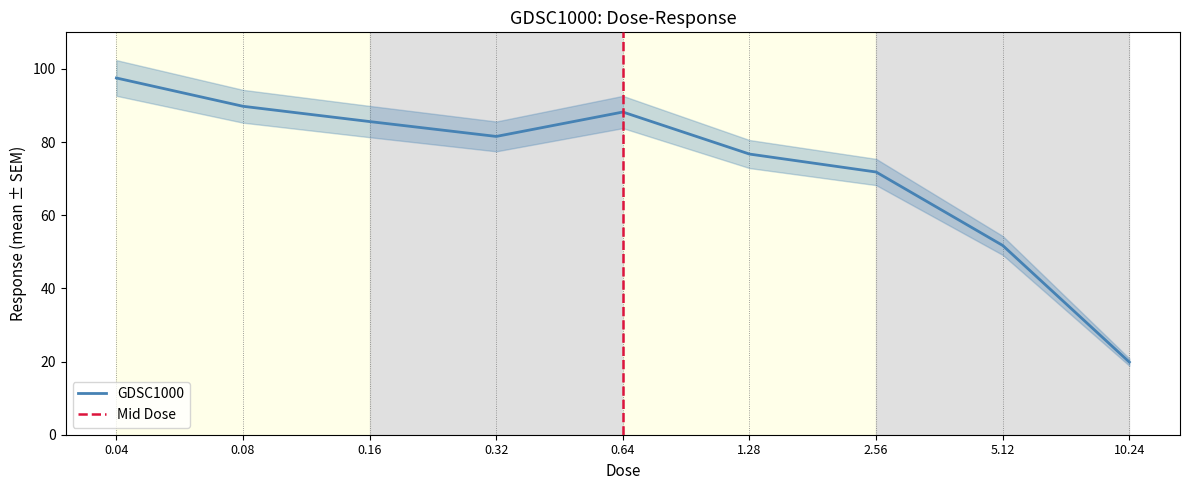

What is the sum of the values at 0.04 and 0.08?

187.3